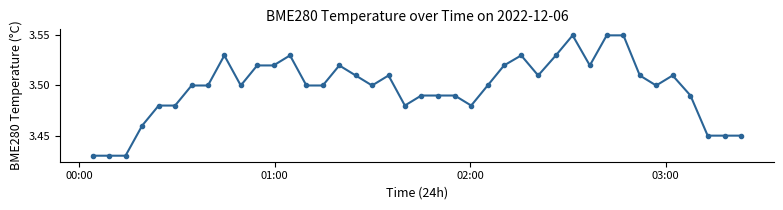

True or false: the data has more than 1 interior local peaks.

True